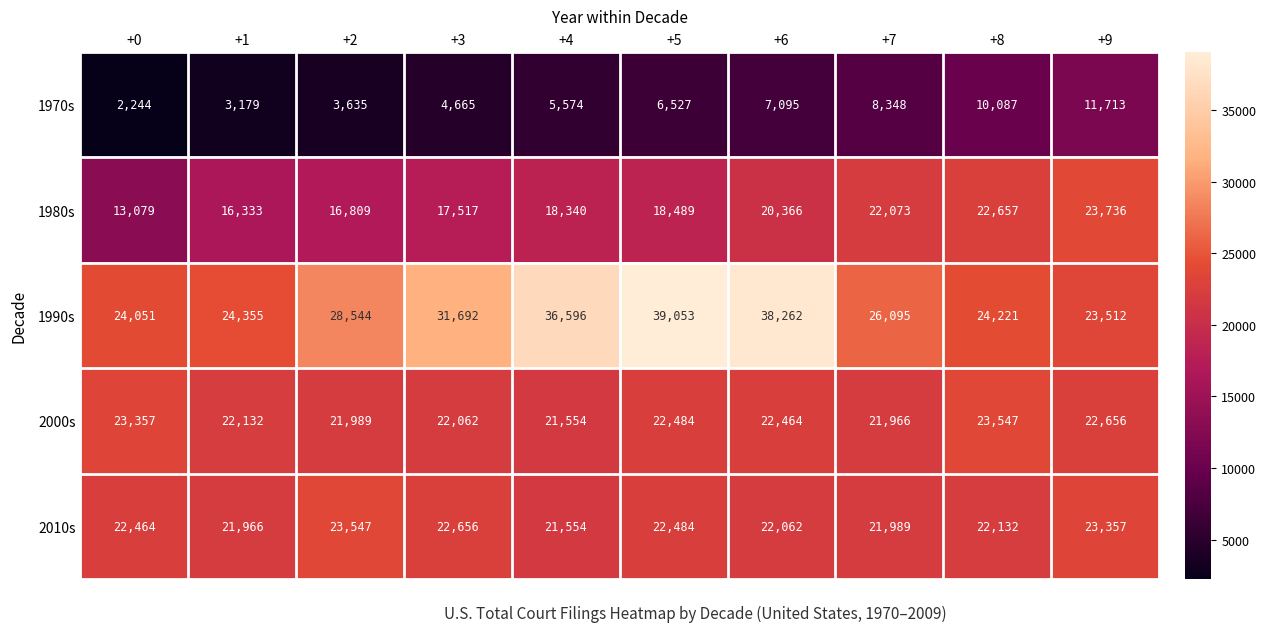

What is the maximum value shown in the chart?

39053